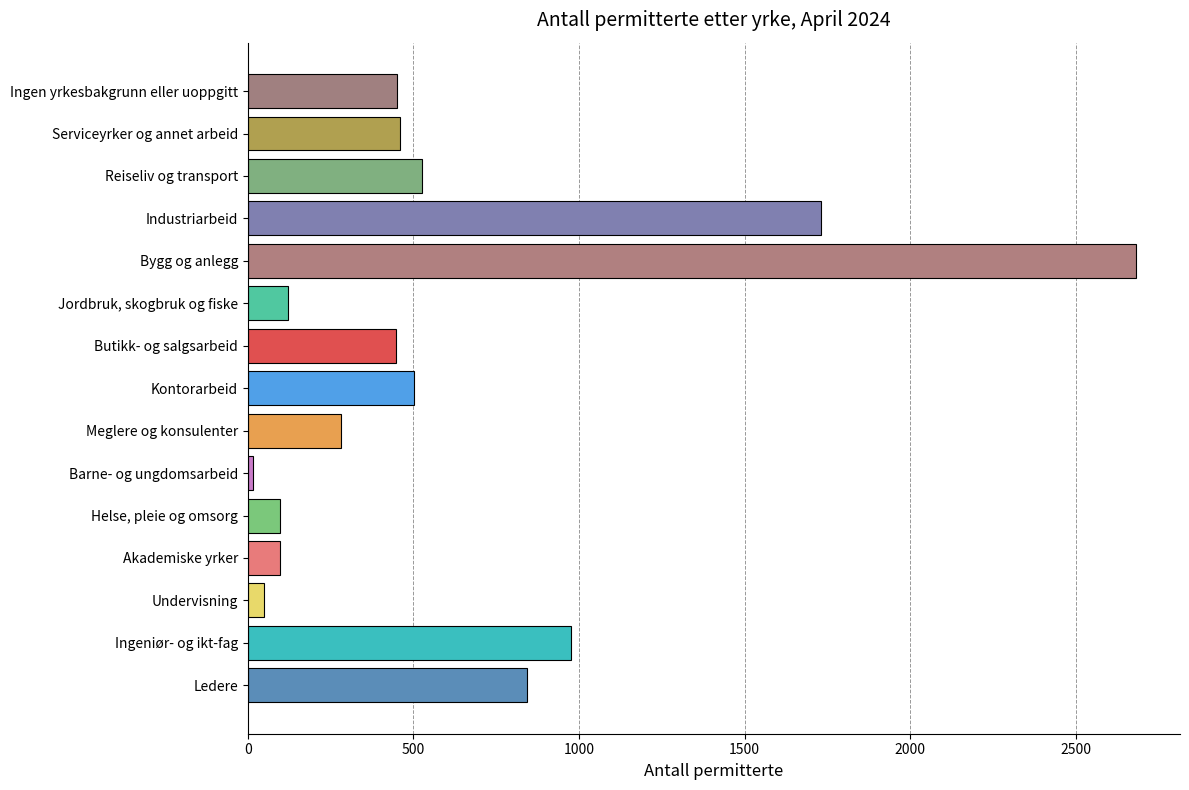

What is the difference between the maximum and minimum values?

2666